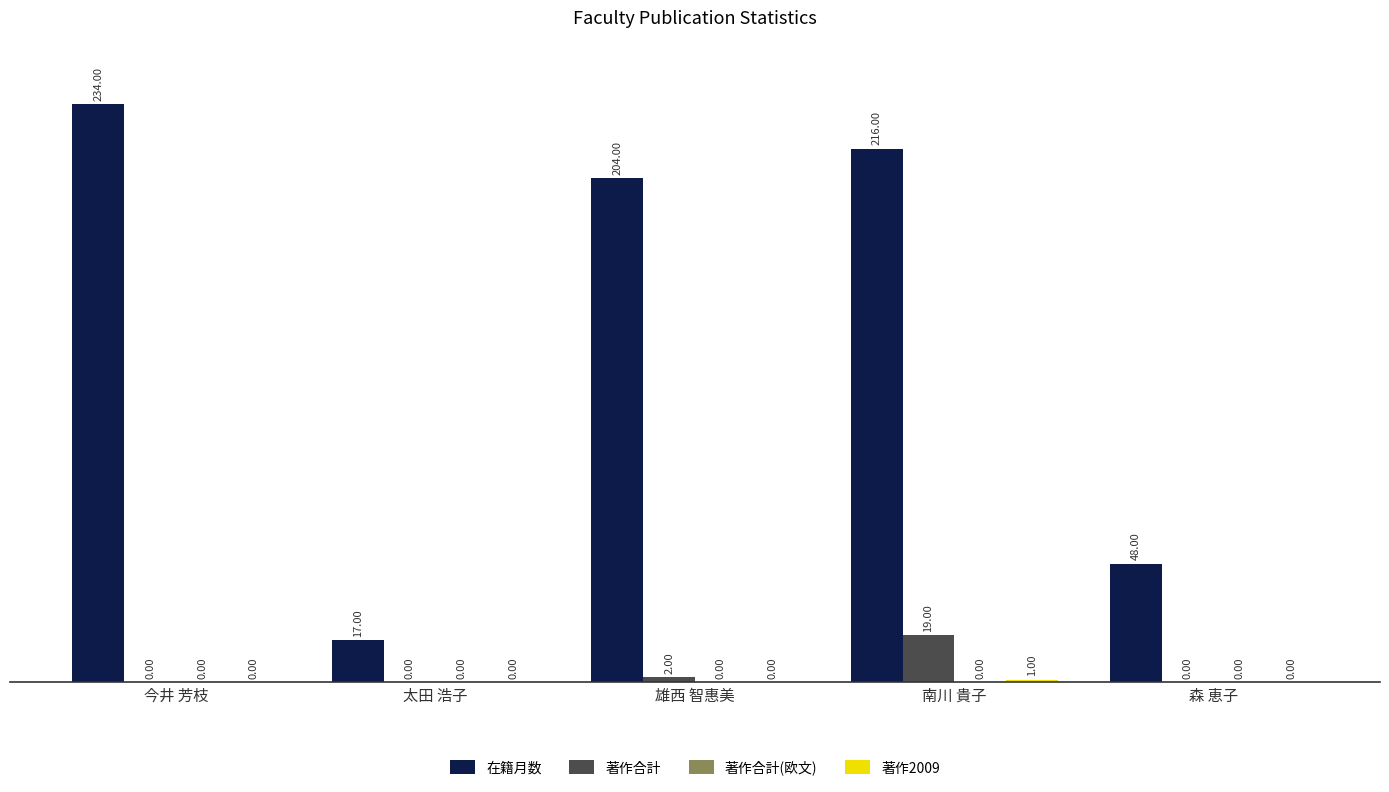

Where is 在籍月数 nearest to the value 125?

森 恵子